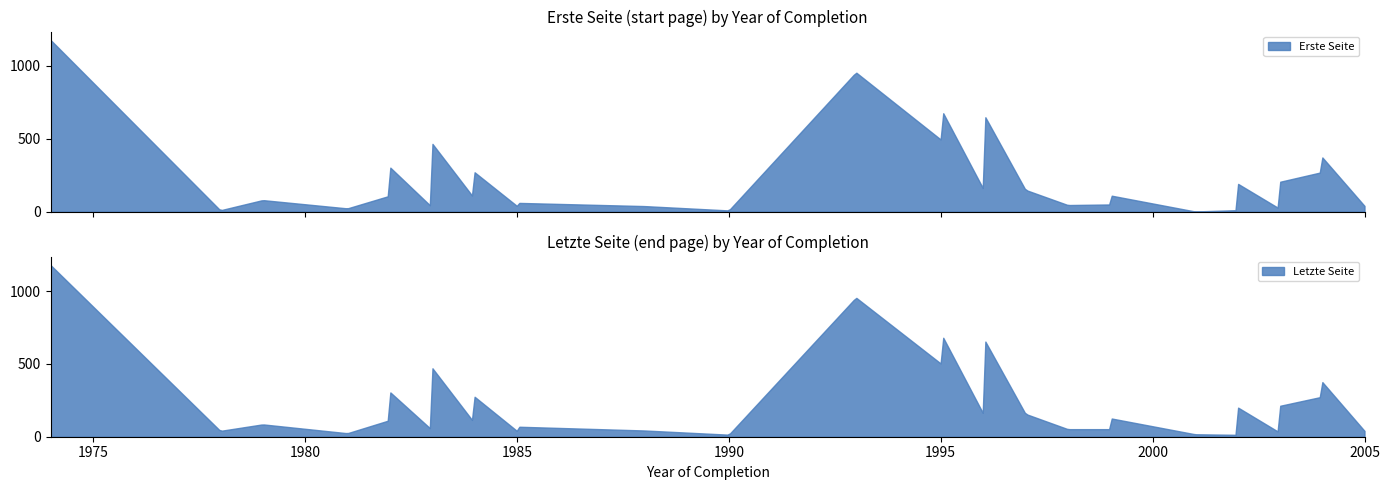

What is the spread (max minus min) of values at 10?

16